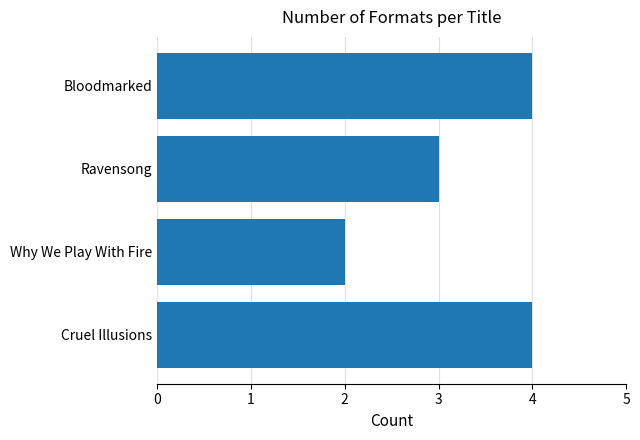

What is the sum of the values at Ravensong and Cruel Illusions?

7